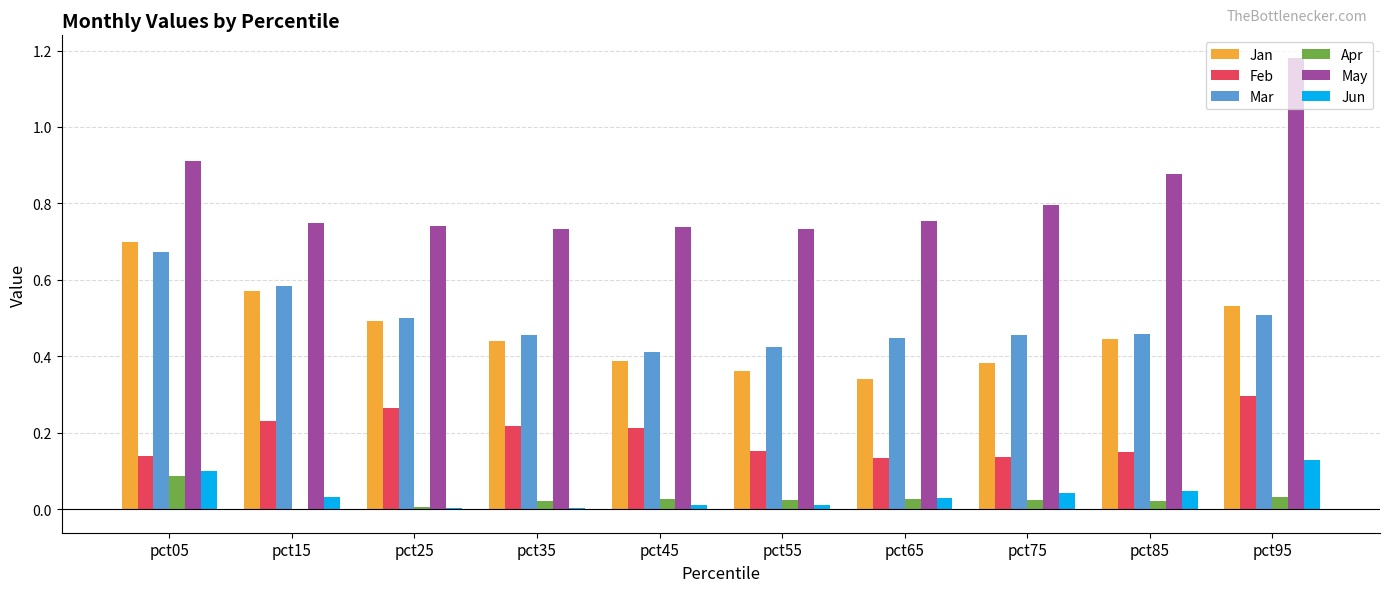

Does the chart contain stacked bars?

No